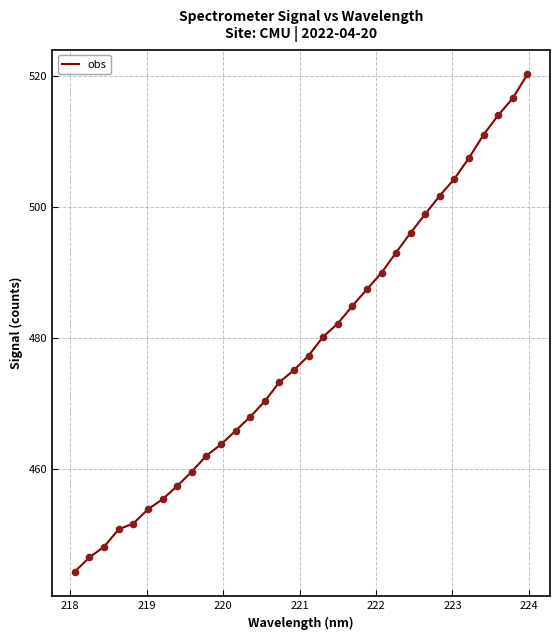

What is the minimum value shown in the chart?

444.3